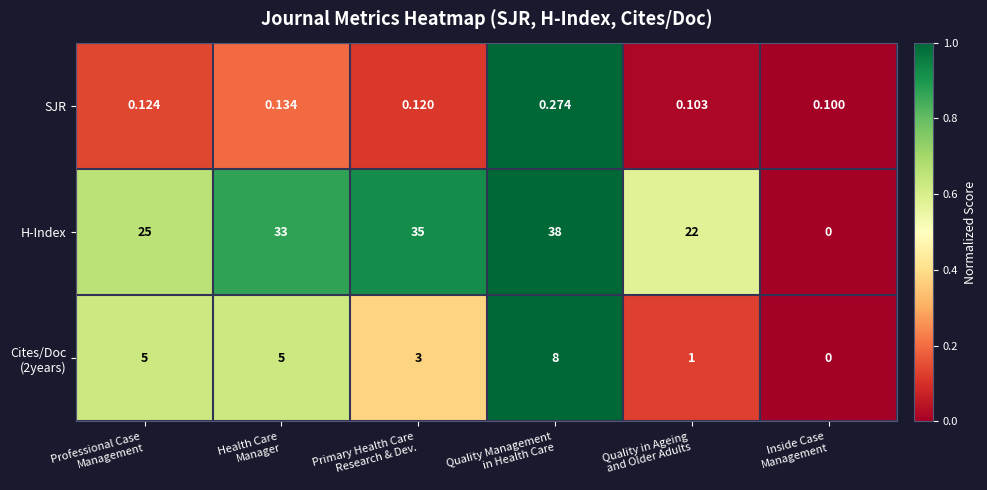

At which category is the sum across all series the highest?

Quality Management
in Health Care